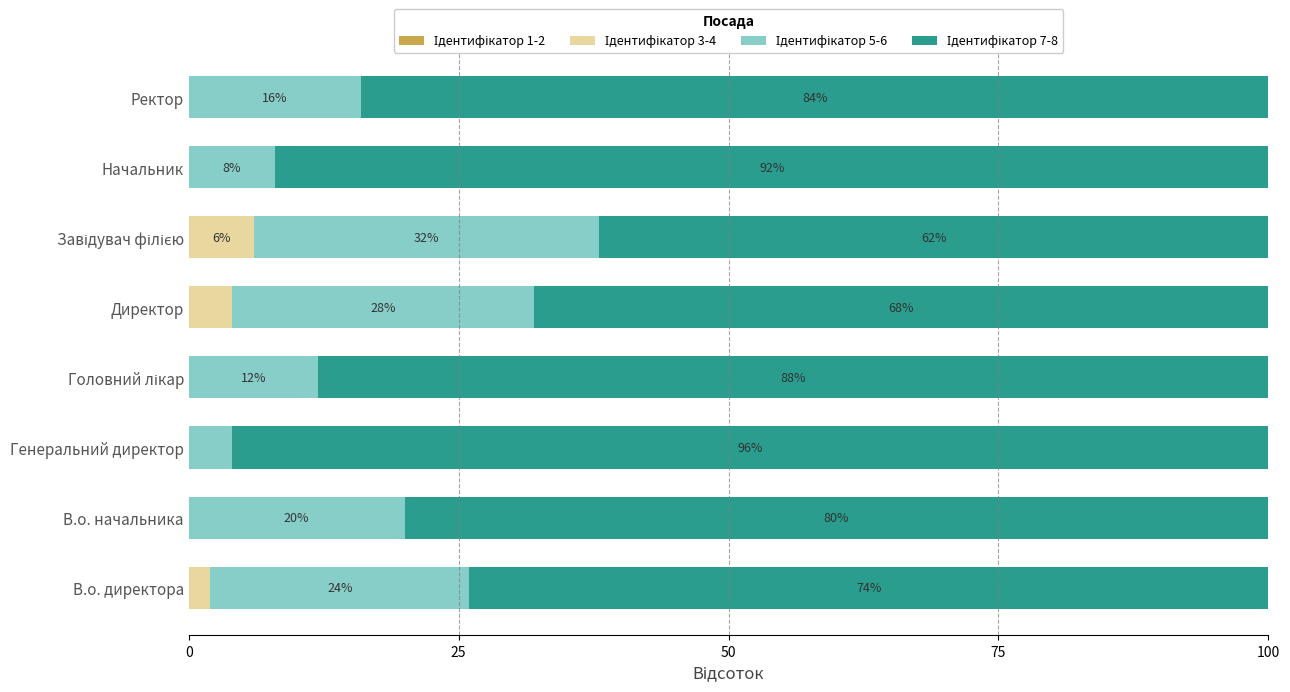

What is the total value across all series at Ректор?

100